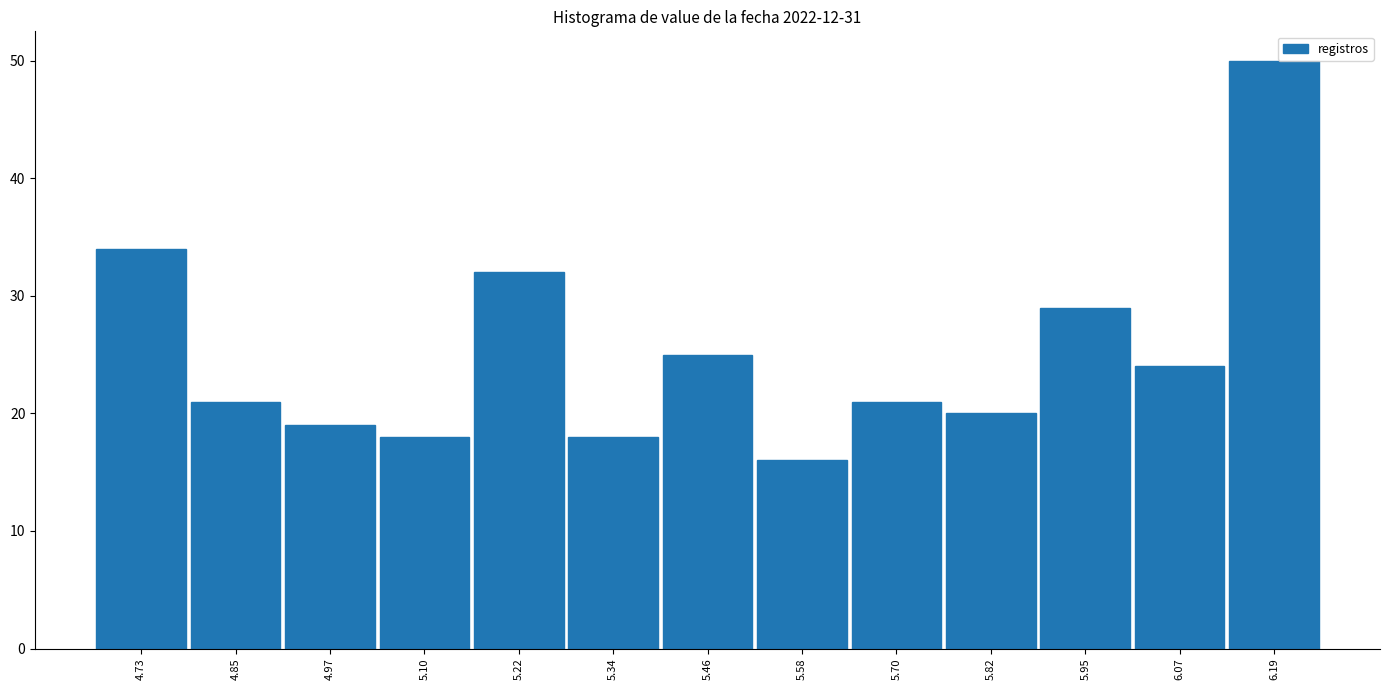

Reading left to right, list every bar in this chart as the range it spans on the x-axis followed by its height. Neither the bar edges nor the heights are printed on the chart, so give them approximately, as read against the axes.

4.68 to 4.80: 34
4.80 to 4.92: 21
4.92 to 5.04: 19
5.04 to 5.16: 18
5.16 to 5.28: 32
5.28 to 5.40: 18
5.40 to 5.52: 25
5.52 to 5.64: 16
5.64 to 5.76: 21
5.76 to 5.88: 20
5.88 to 6.00: 29
6.00 to 6.12: 24
6.12 to 6.26: 50